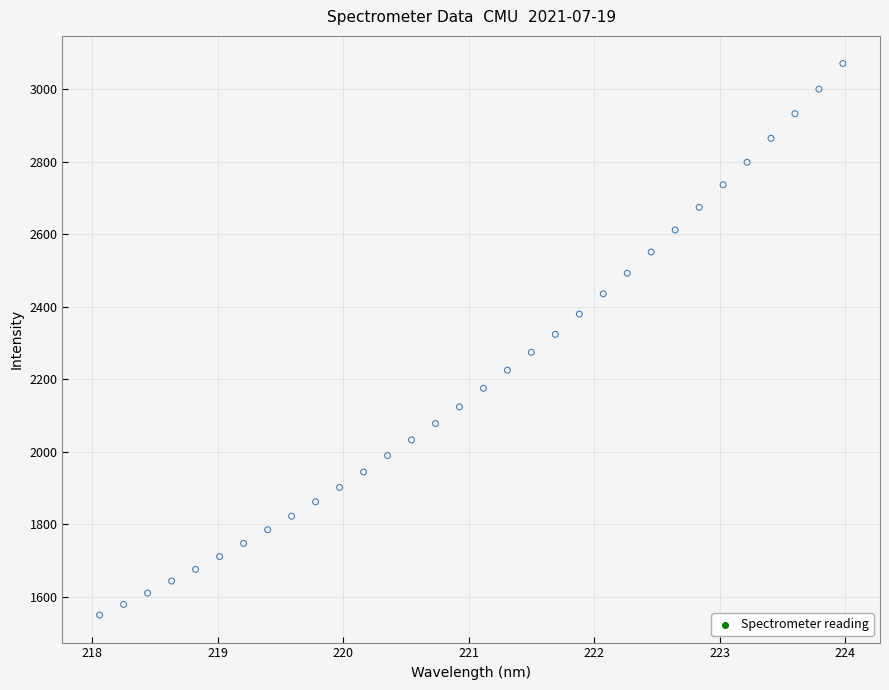

What is the range of Y values (max minus min)?

1522.1